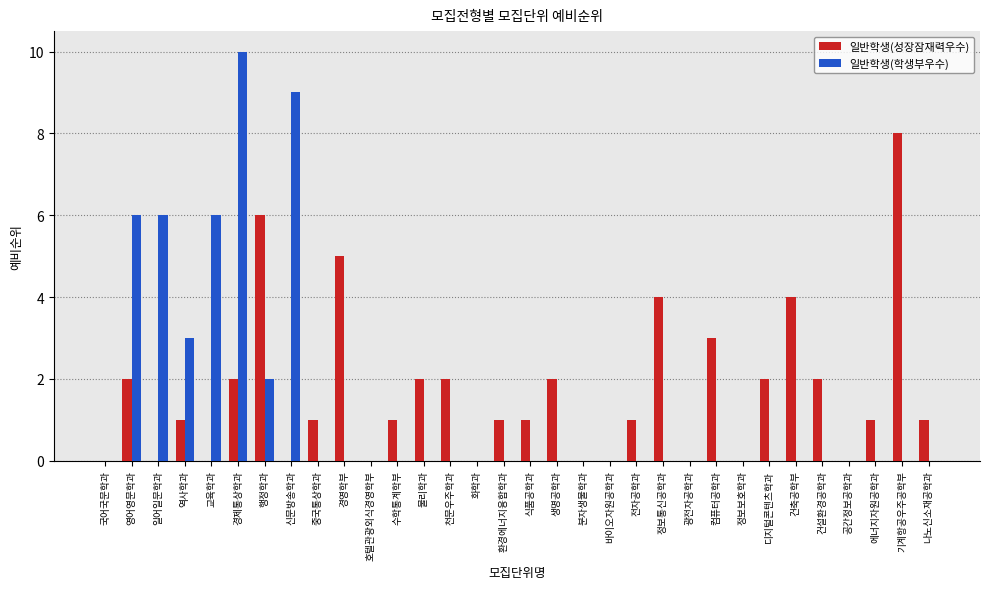

What is the sum of all 일반학생(학생부우수) values?

42